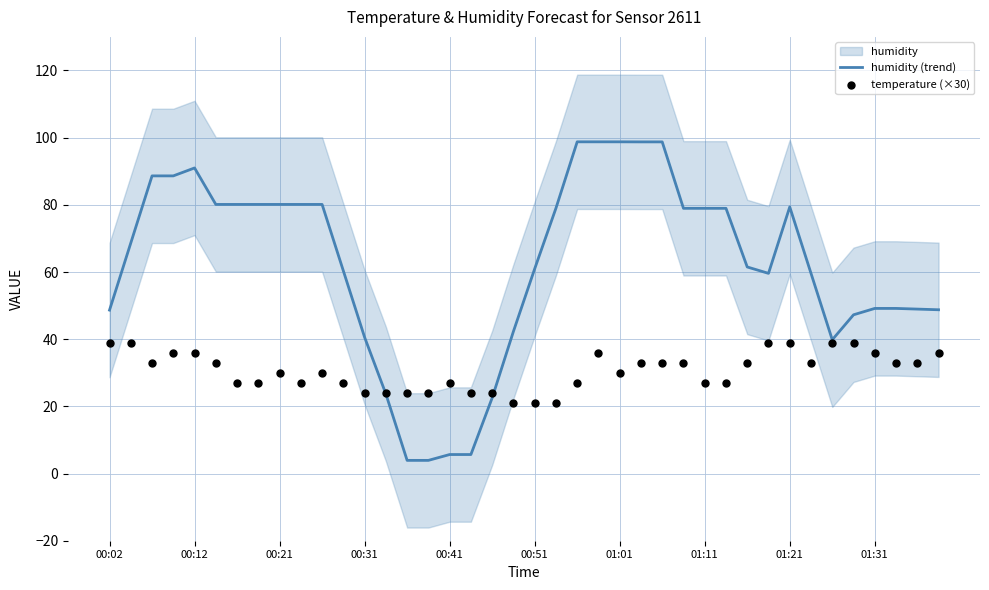

What is the lowest value of the humidity (trend) series?

3.9